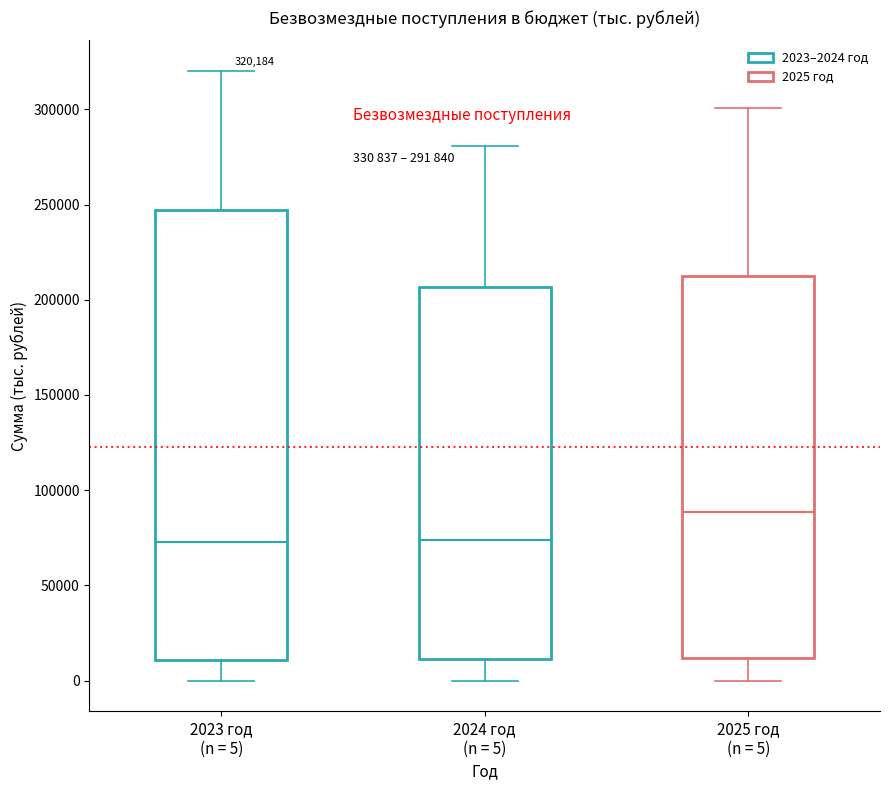

Comparing the boxes themselves (not the whiskers), which one is the tallest?

2023 год (n = 5)